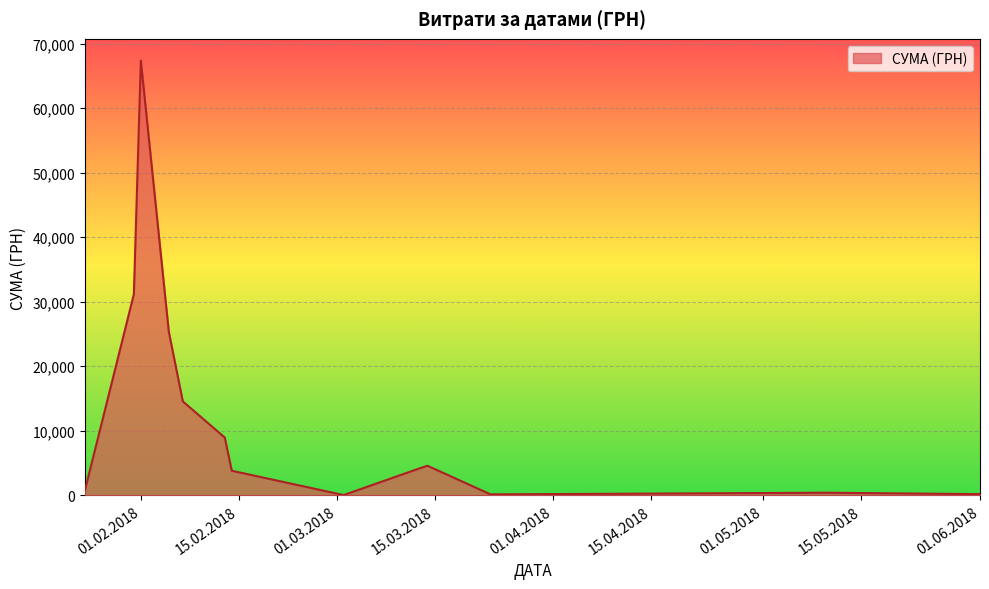

What is the difference between the maximum and minimum values?

67328.8